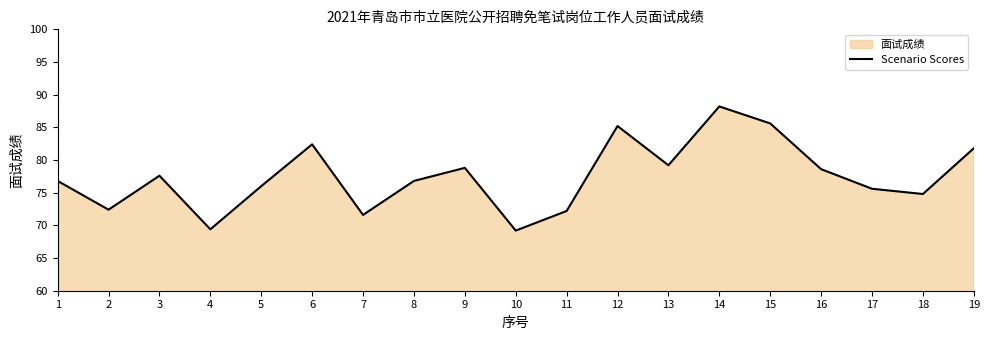

Where is the data nearest to the value 78?

3